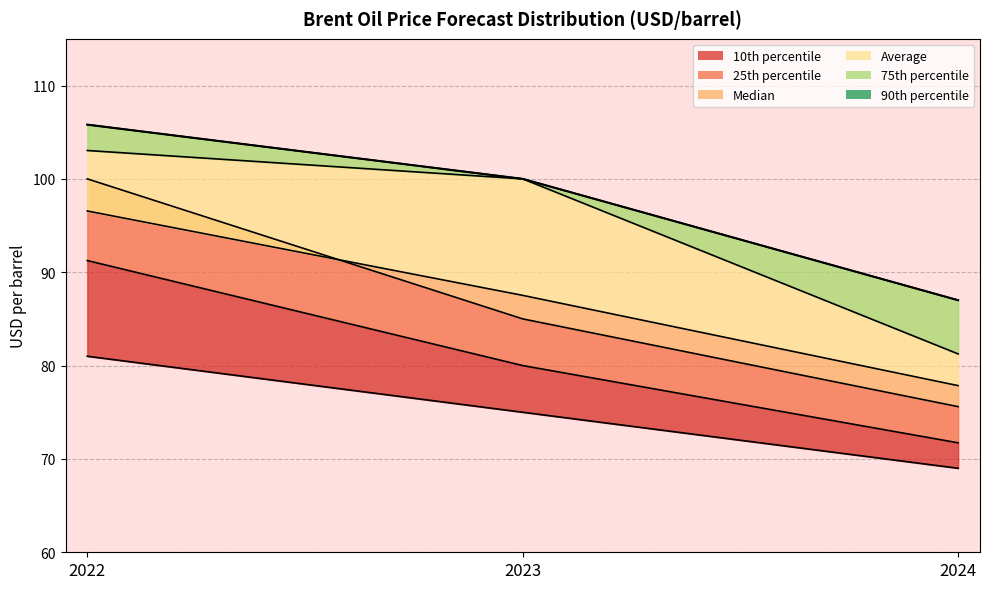

Reading left to right, what are all the values shown in this chart?

105.8	100.0	87.0